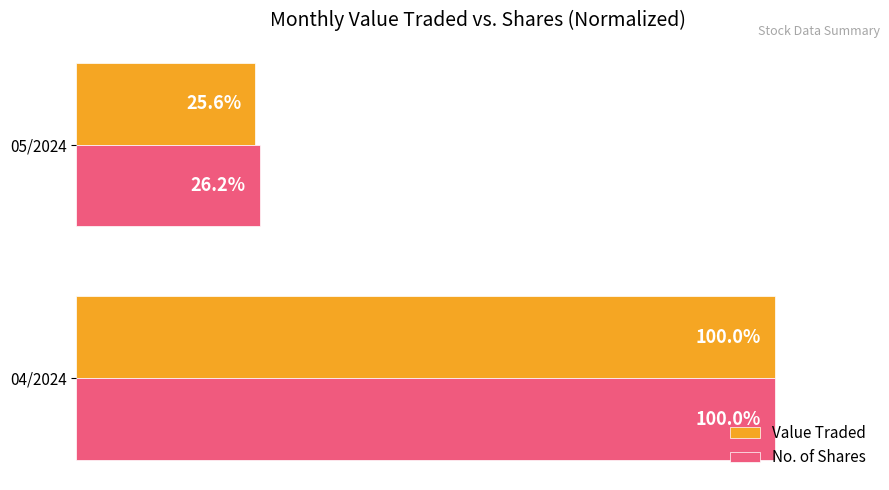

At which category is the sum across all series the highest?

04/2024